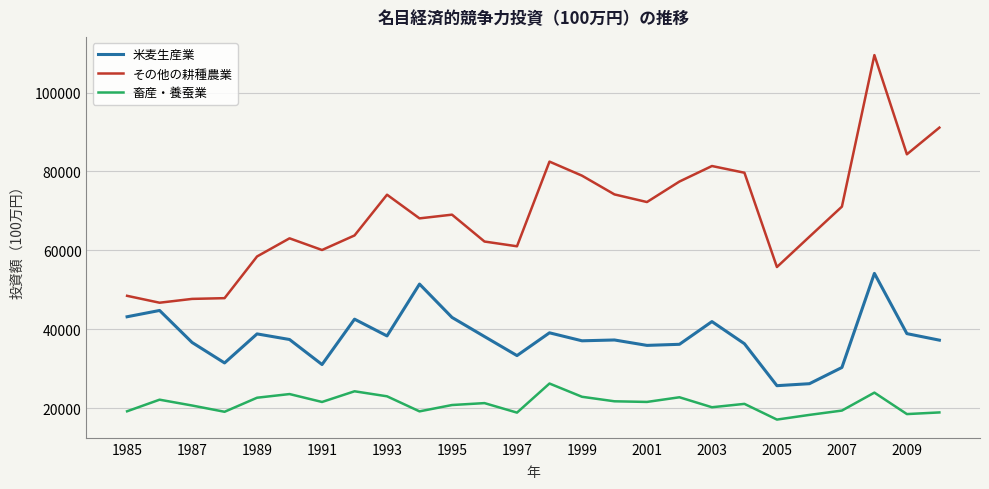

What is the smallest value displayed?

17076.6